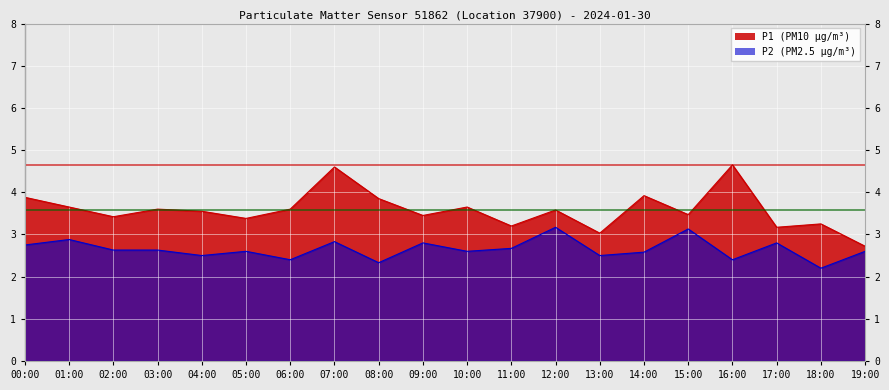

Which category has the highest value in the P2 series?

12:00